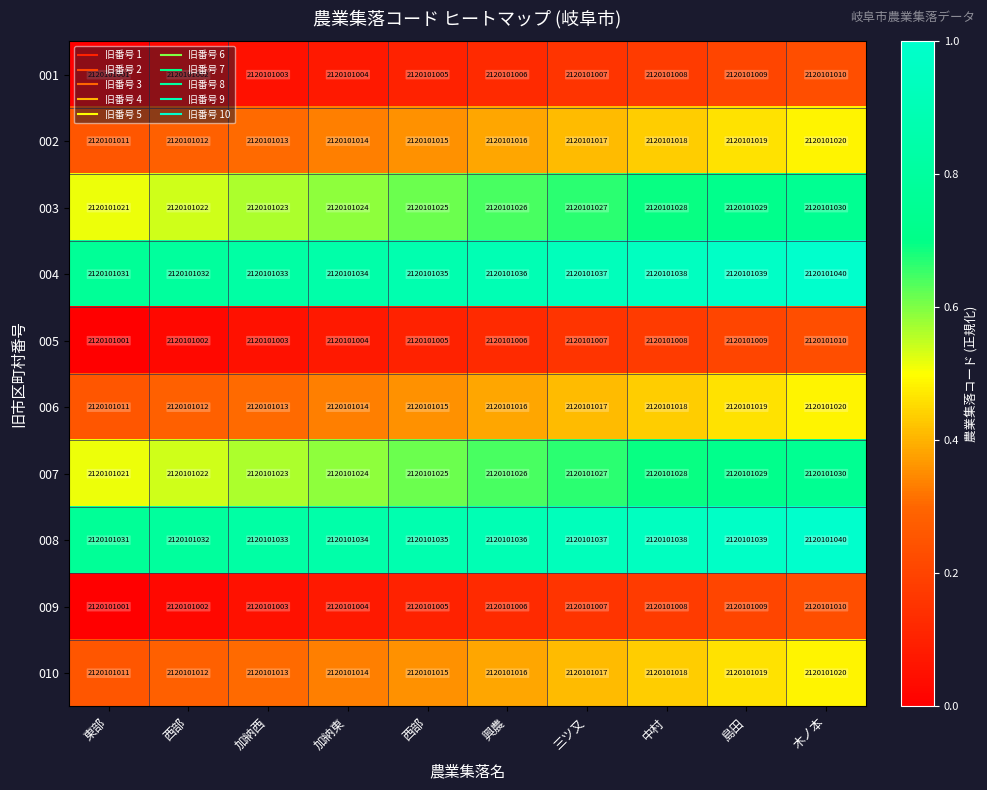

Is the value of 001 at 東部 greater than the value of 005 at 西部?

No